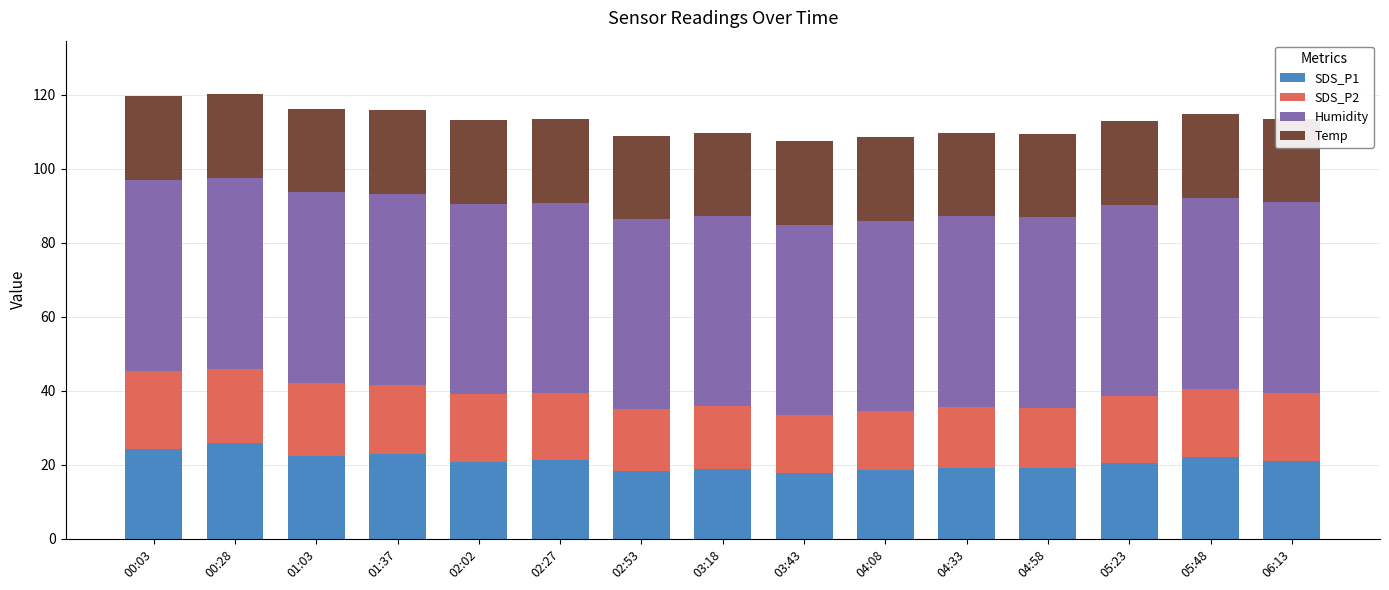

What is the total value across all series at 03:18?

109.7